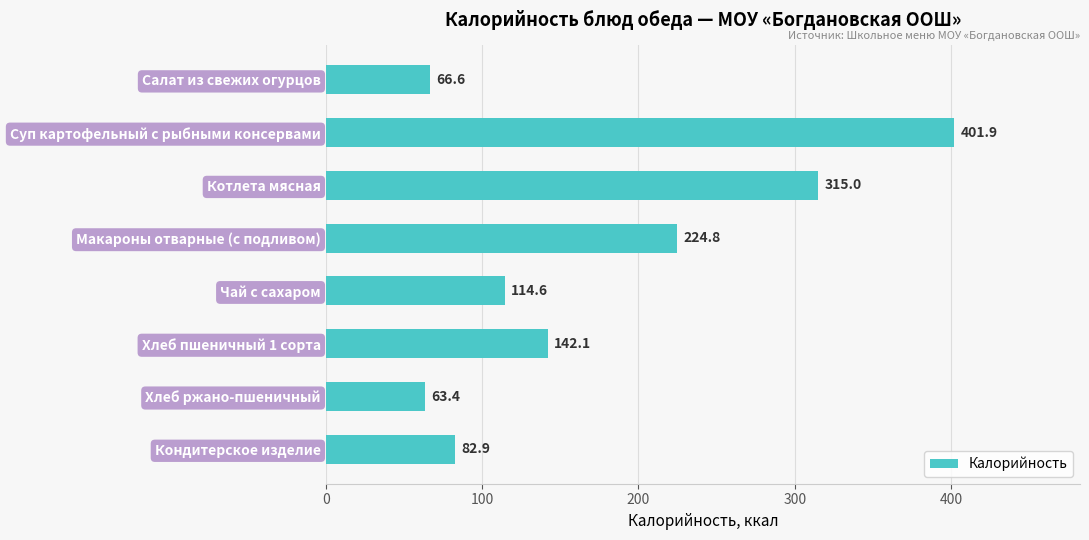

At which label is Калорийность closest to 232?

Макароны отварные (с подливом)